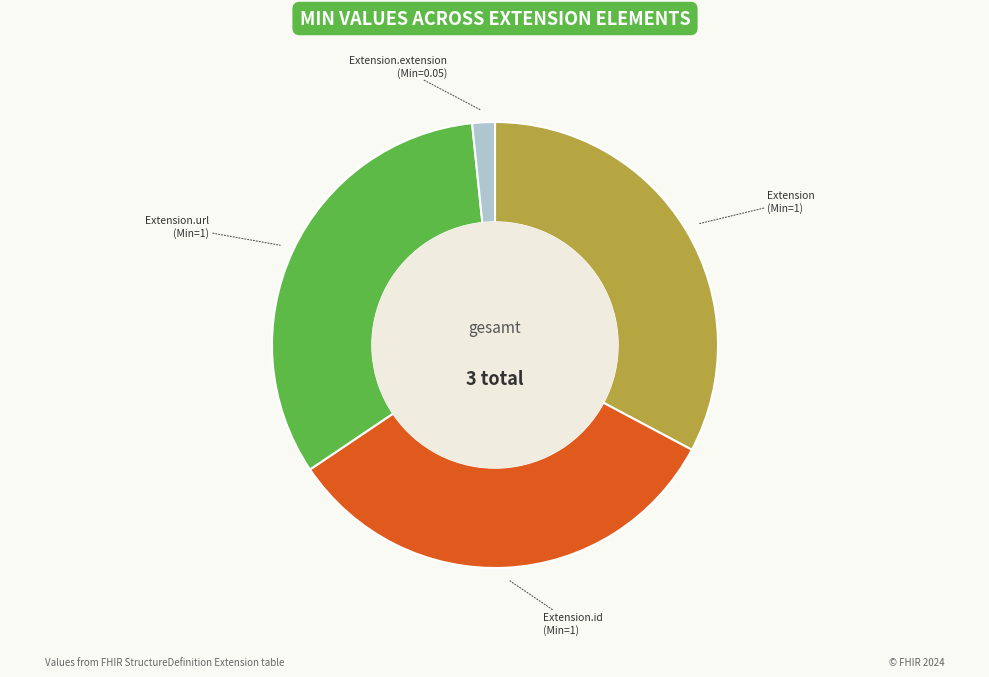

Is there a majority slice in this chart?

No